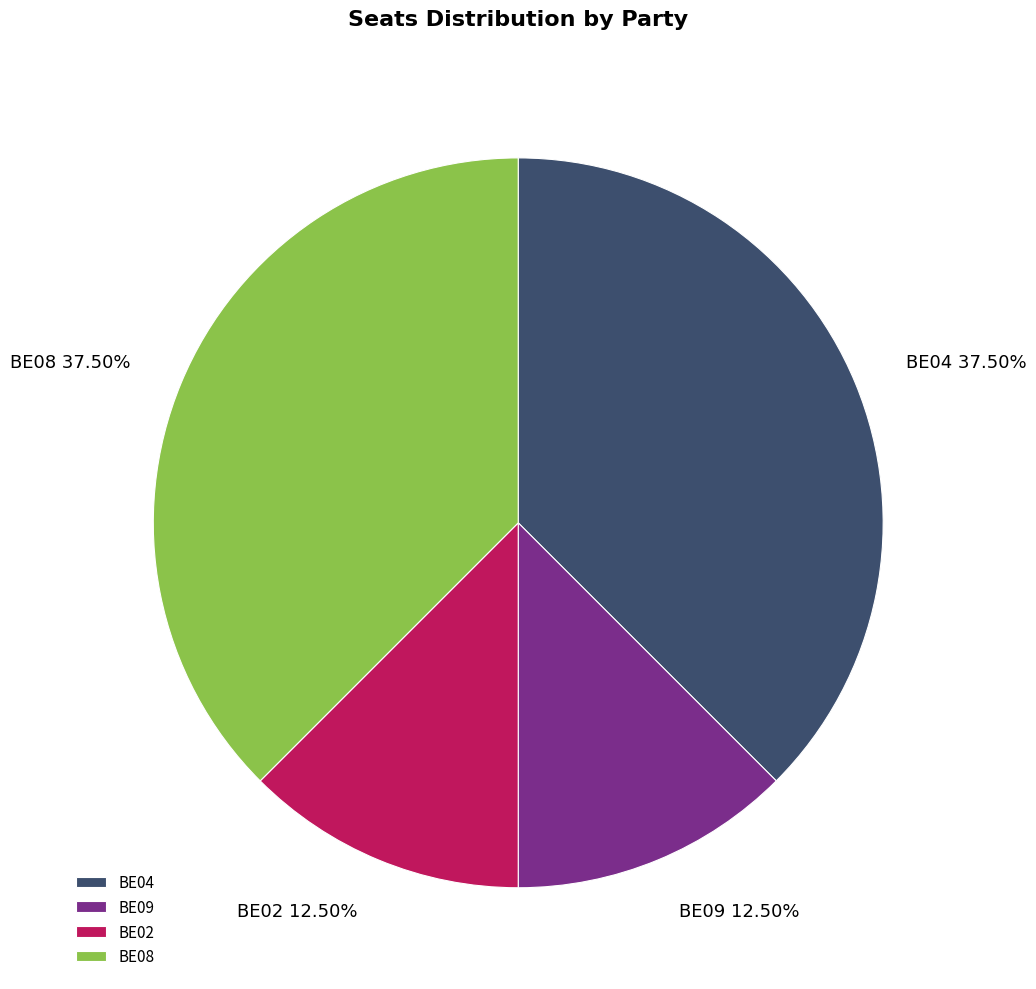

Between BE08 and BE02, which is larger?

BE08